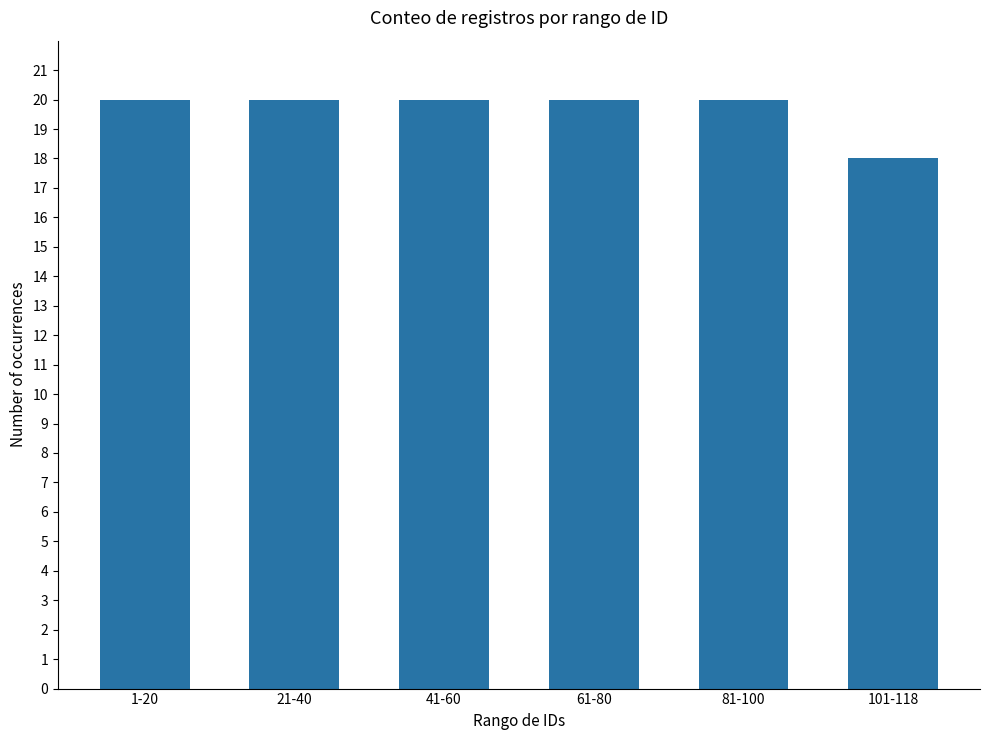

Count the values in the range 20 to 21.

5